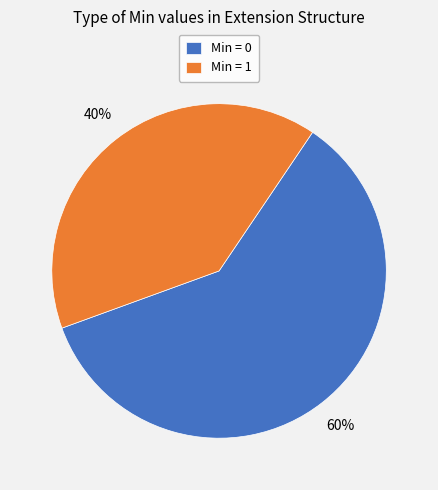

What is the ratio of the value at Min = 1 to the value at Min = 0?

0.7